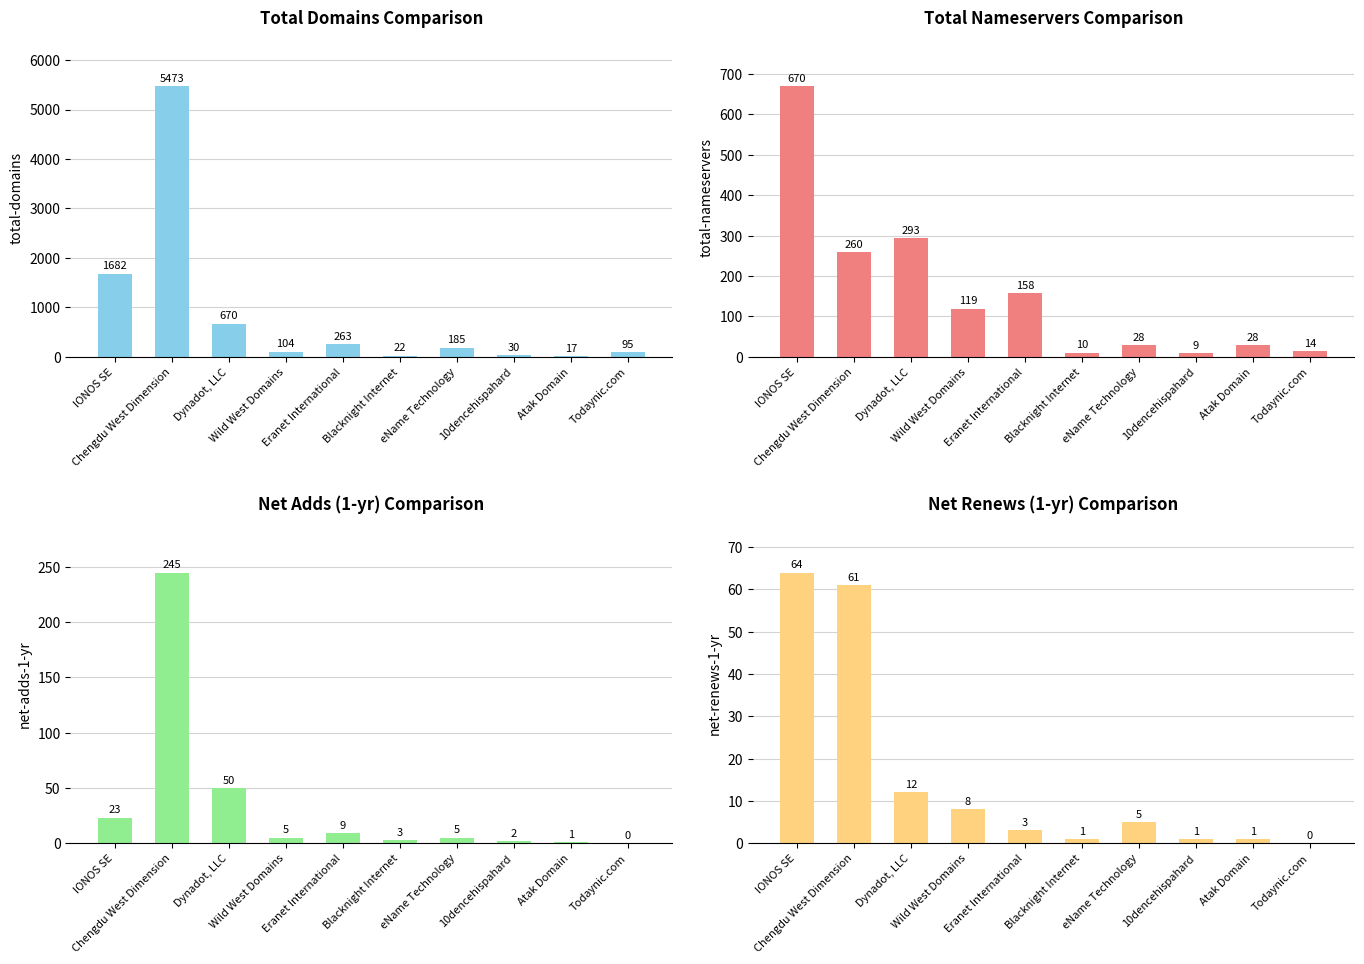

Which series has the largest range (max minus min)?

total-domains